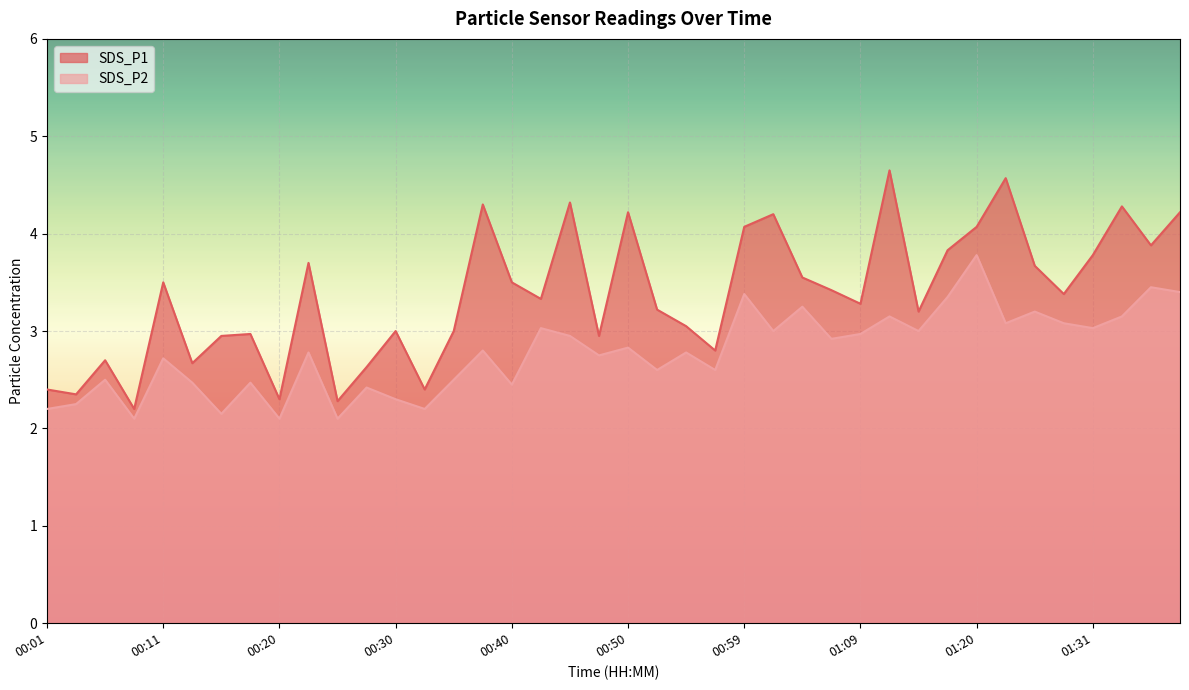

True or false: SDS_P1 and SDS_P2 cross at least once.

False